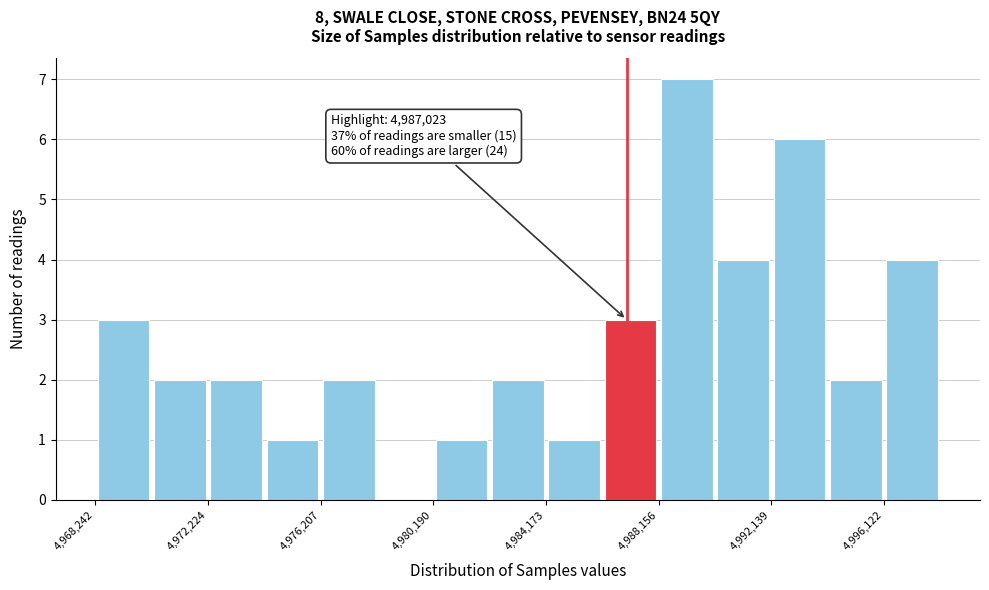

Around what value on the x-axis is the tallest bar? Give the approximate position of its centre, as read against the axis.

4989000